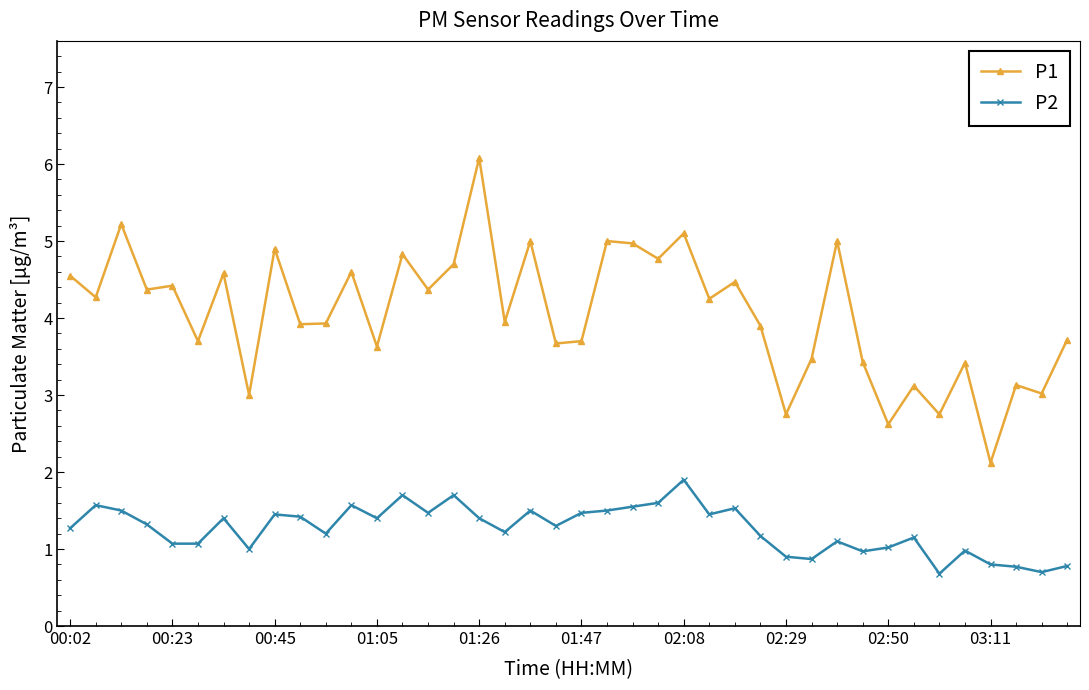

True or false: P1 and P2 intersect in this chart.

False